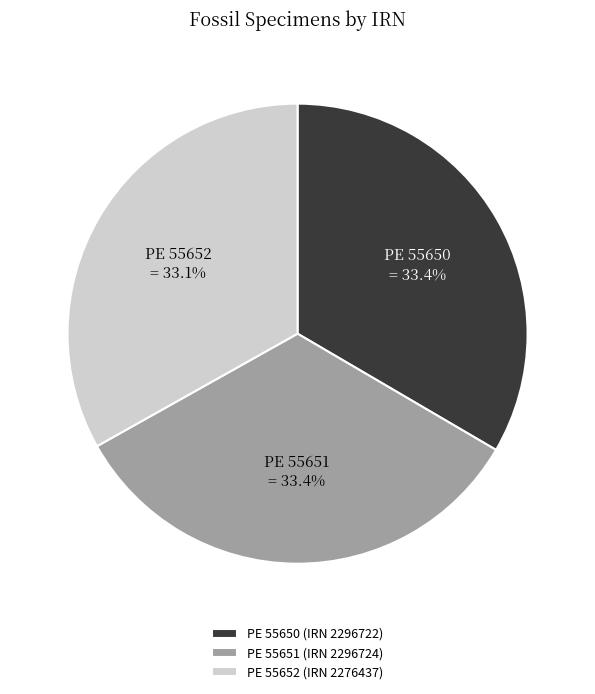

What is the ratio of the value at PE 55652 (IRN 2276437) to the value at PE 55651 (IRN 2296724)?

1.0